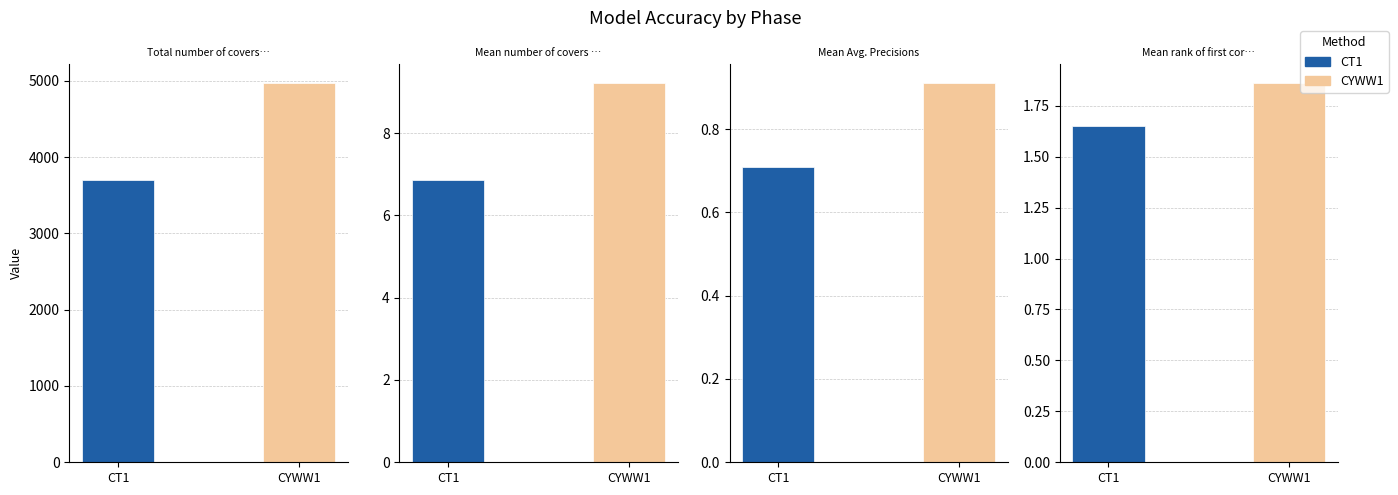

Read the CYWW1 value at Mean number of covers identified.

9.2